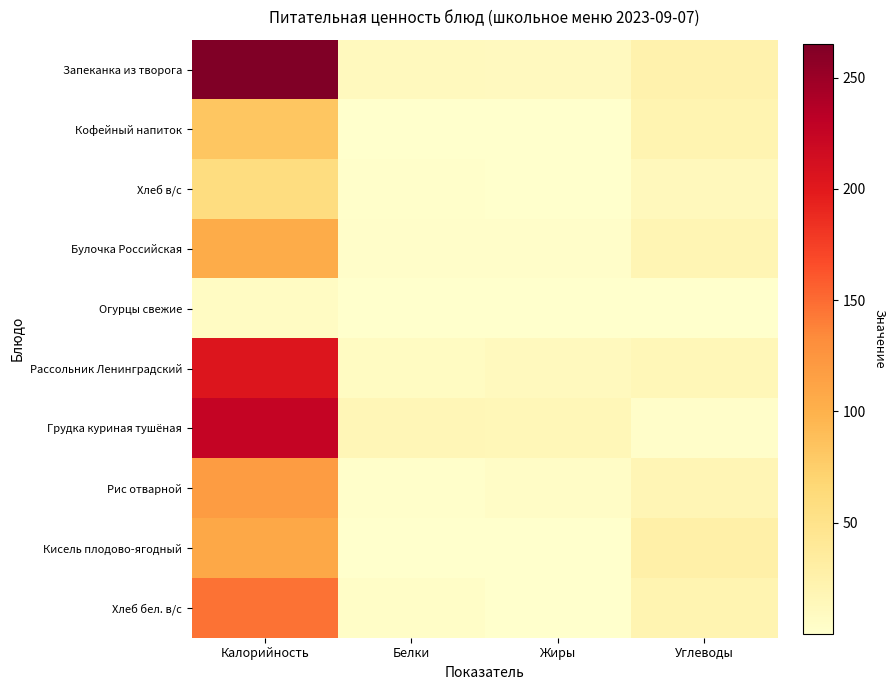

Count the number of data series in this chart.

10